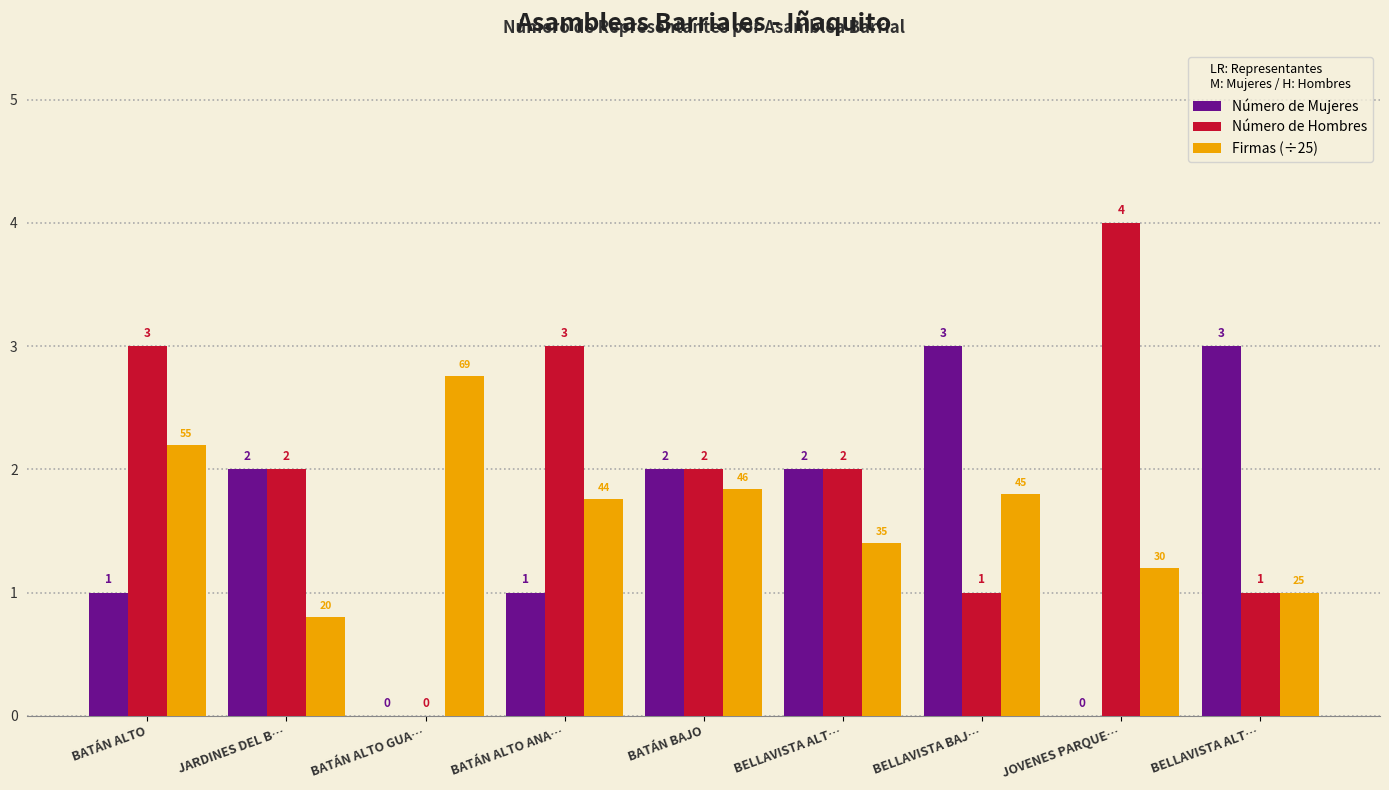

Are the bars horizontal?

No